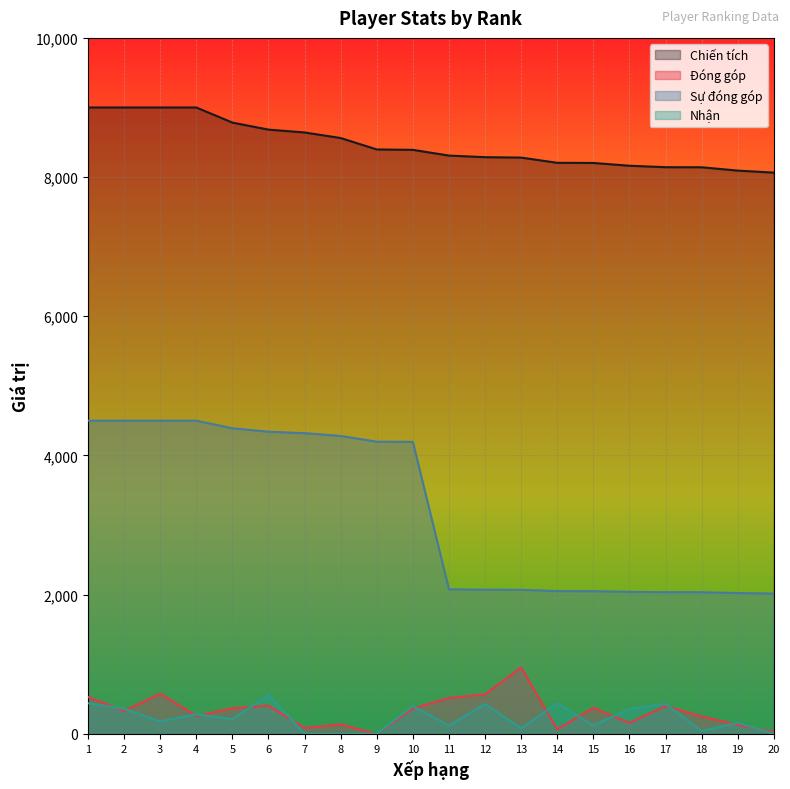

After their last crossing, which series has the higher values: Nhận or Đóng góp?

Đóng góp